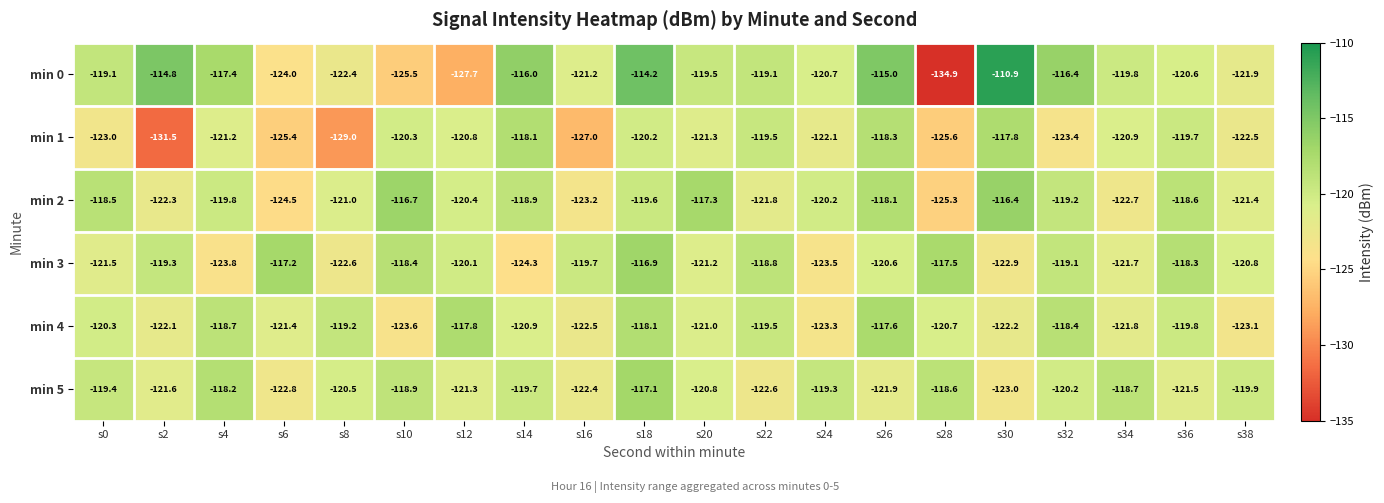

The value of min 2 at s36 is -37.9. True or false?

False